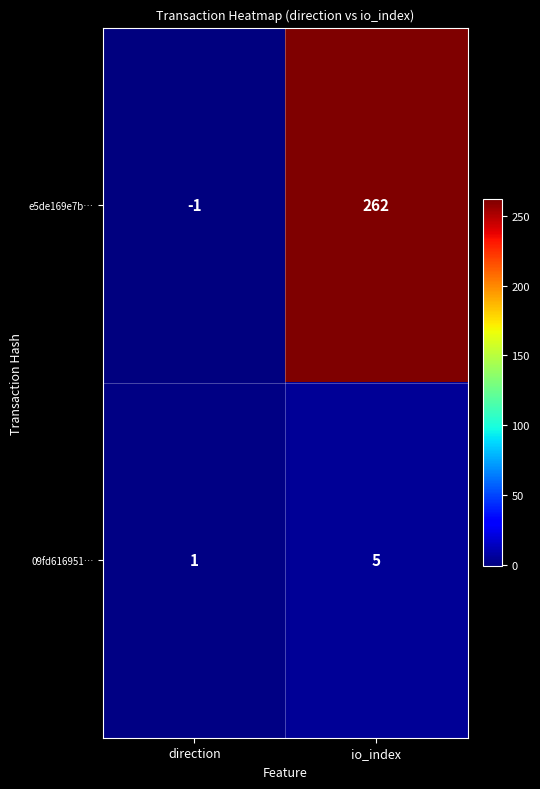

Which category has the highest value across all series?

io_index